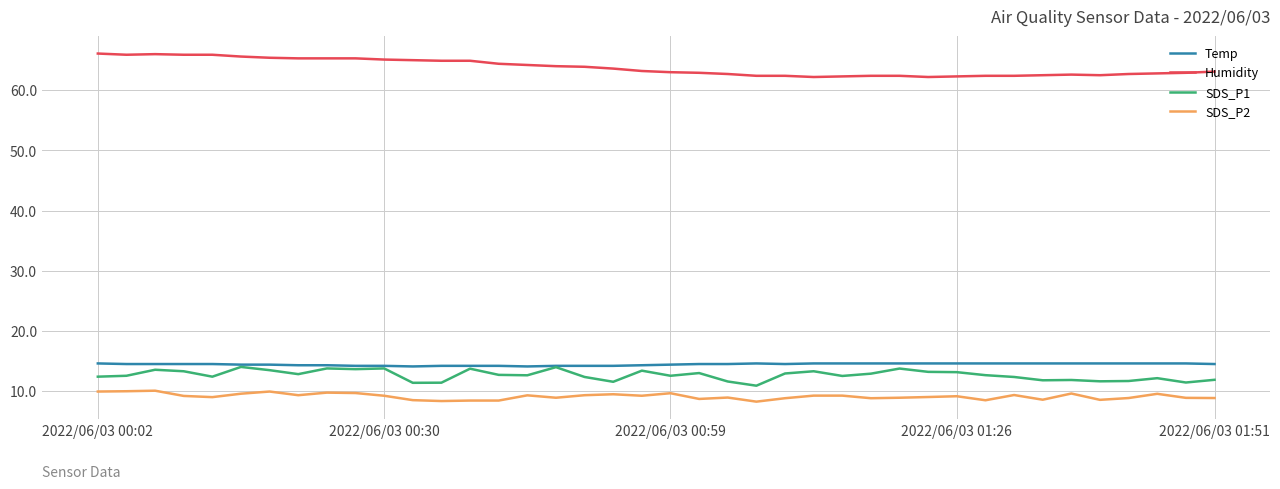

What is the minimum value for SDS_P1?

10.9